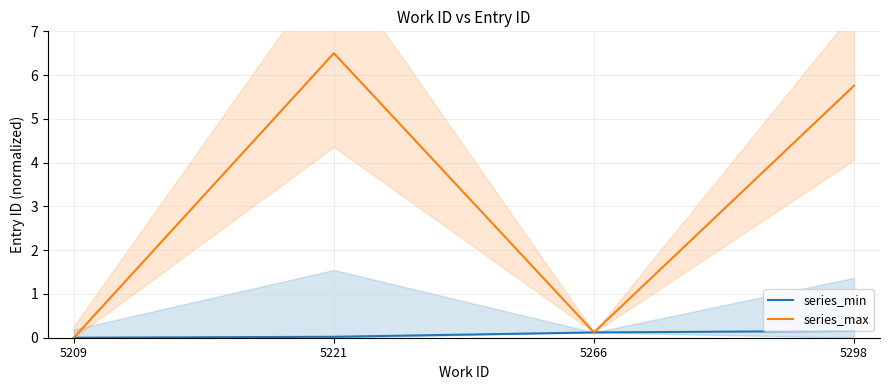

At which label does series_max first exceed 5?

5221